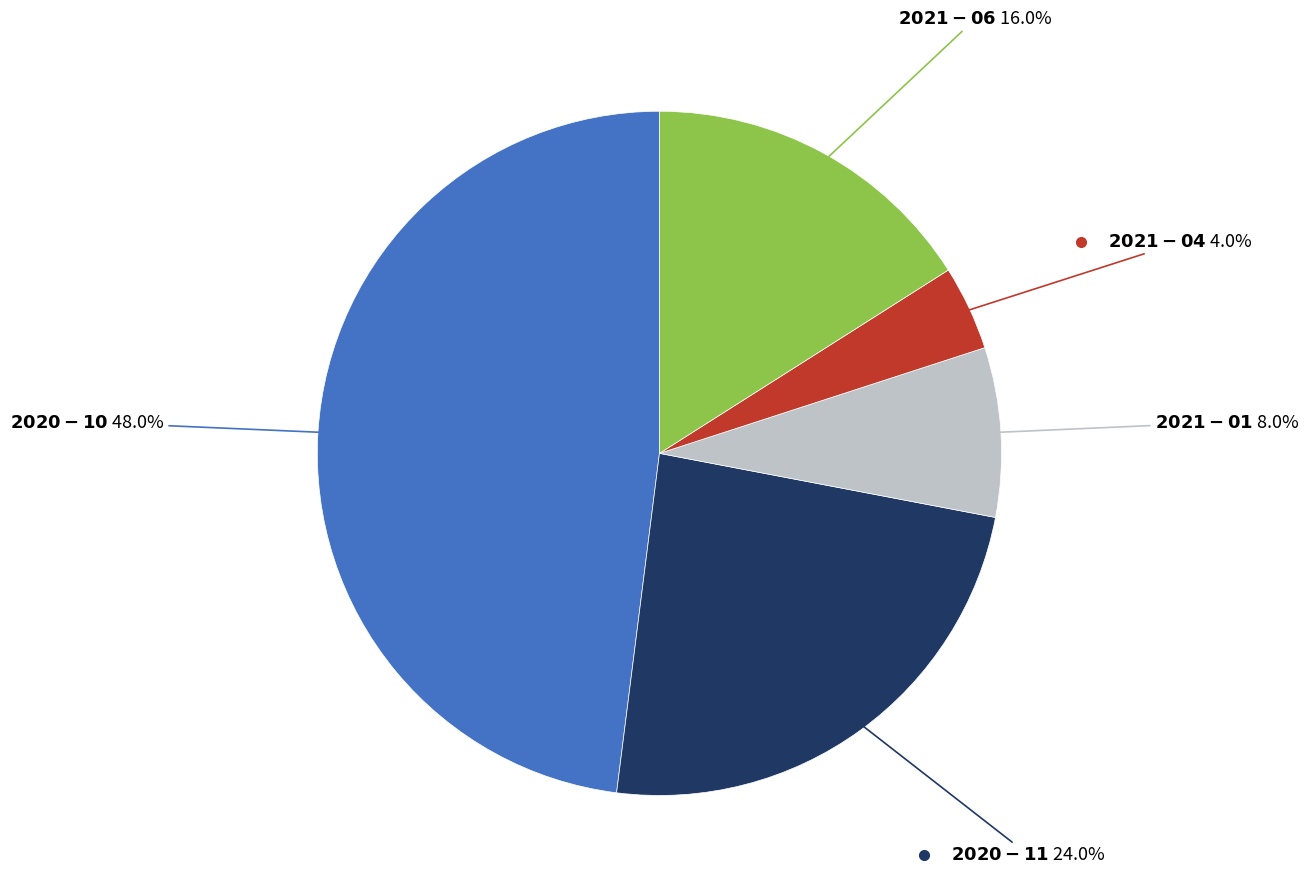

Is there a majority slice in this chart?

No